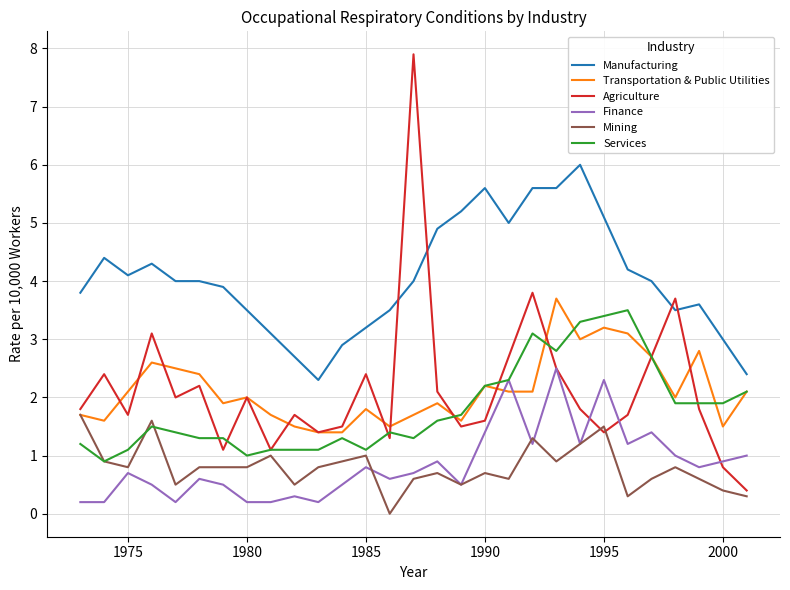

What is the difference between the maximum and second lowest values in the Services series?

2.5